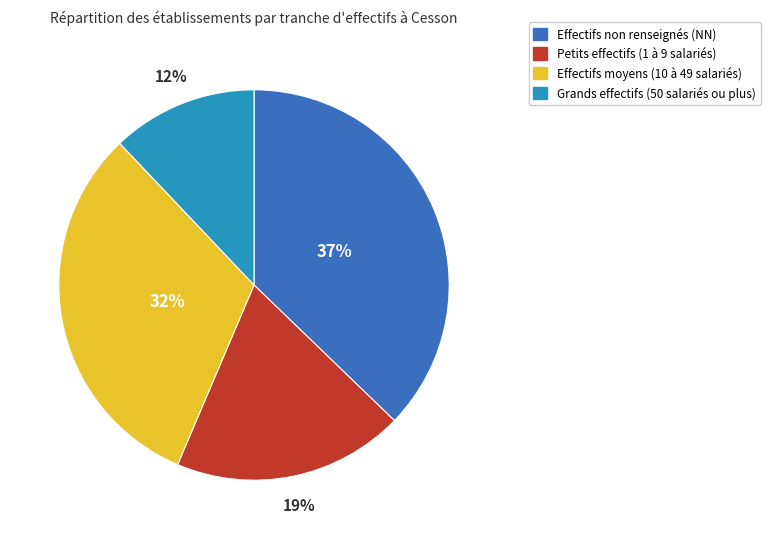

How many segments does this pie chart have?

4